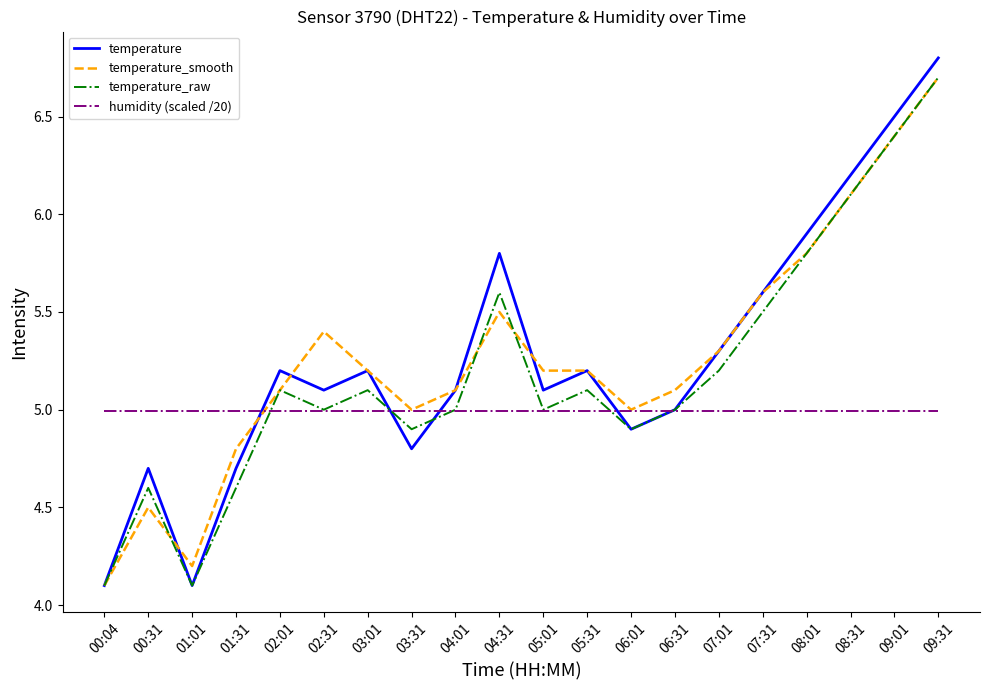

Does the chart have visible grid lines?

No